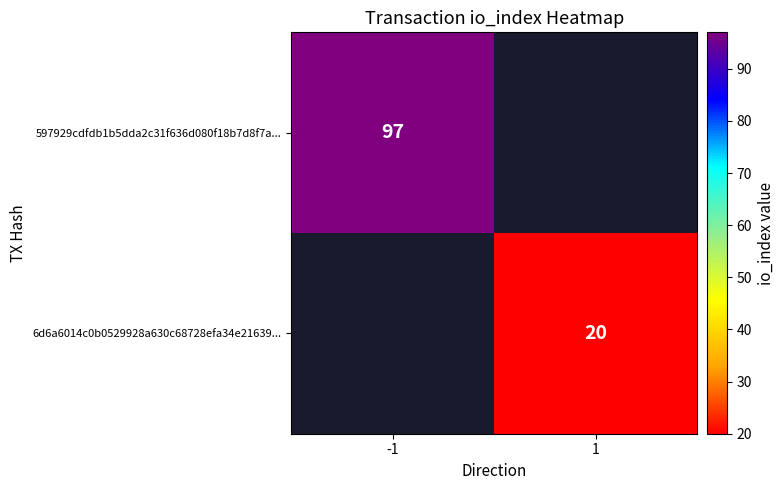

The value of 6d6a6014c0b0529928a630c68728efa34e21639... at 1 is 20. True or false?

True